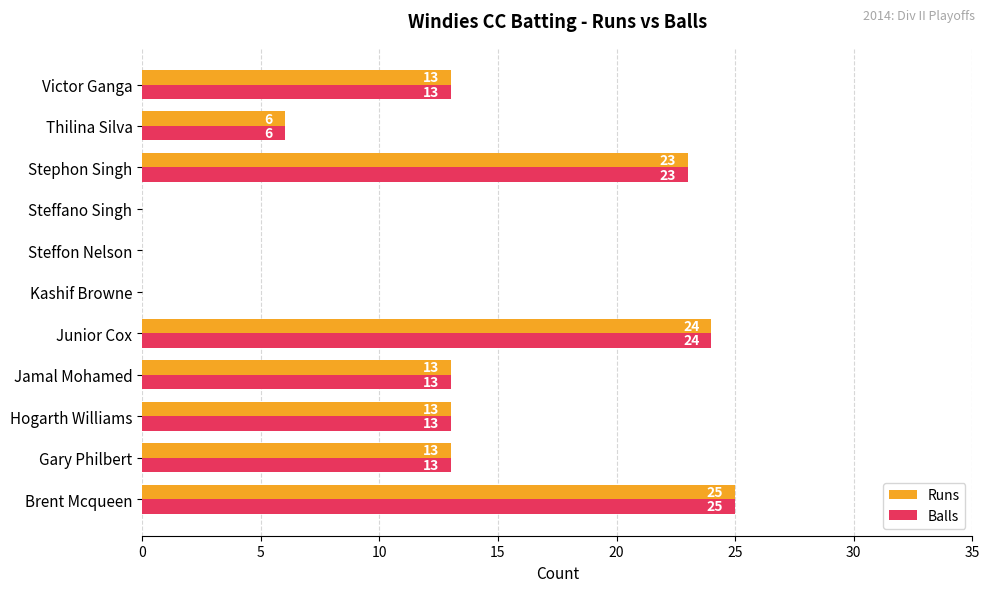

Is the value of Balls at Stephon Singh greater than the value of Runs at Brent Mcqueen?

No